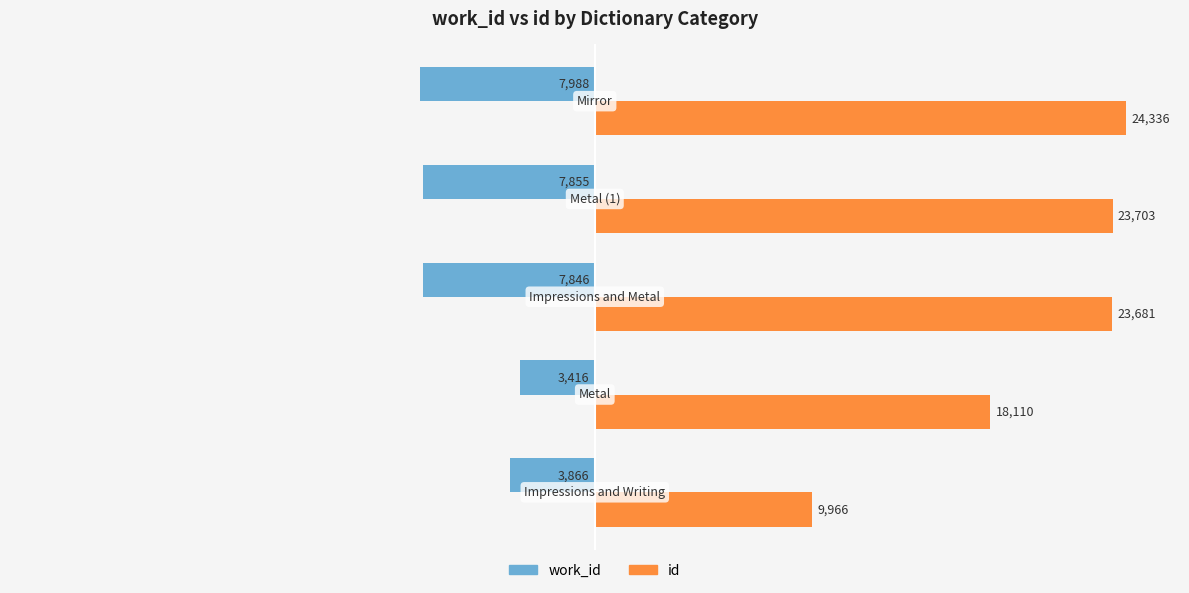

Which series has the largest range (max minus min)?

id